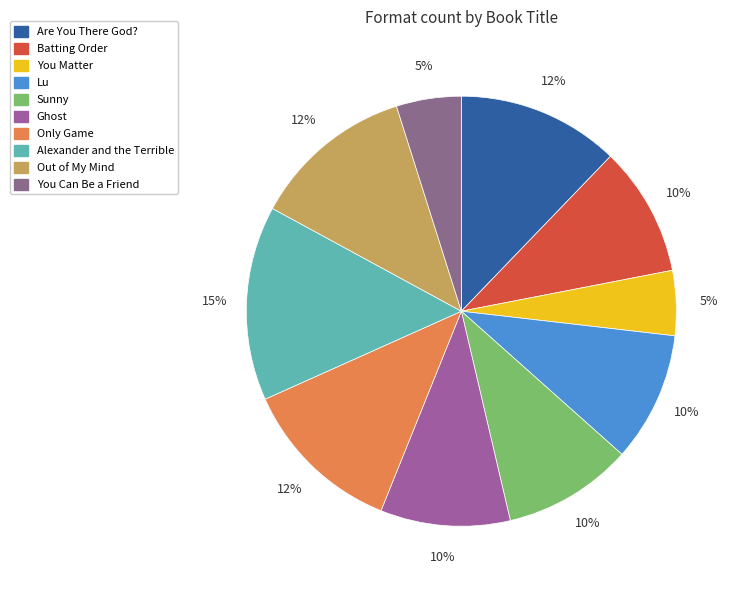

Does Lu represent more than half of the total?

No